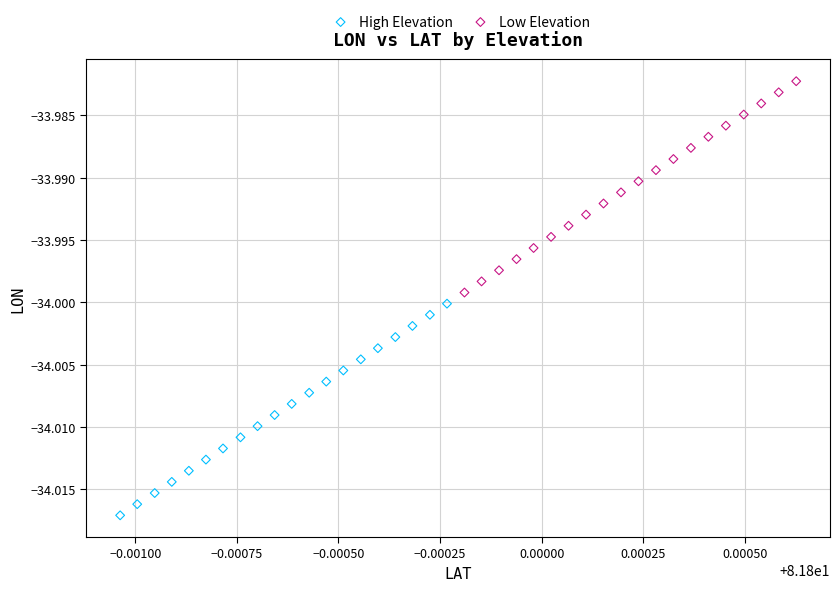

Which series has the largest Y range (max minus min)?

High Elevation